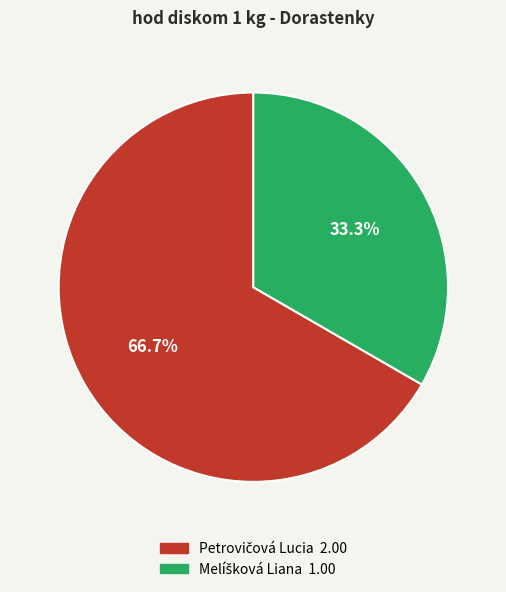

Does any single category account for the majority?

Yes